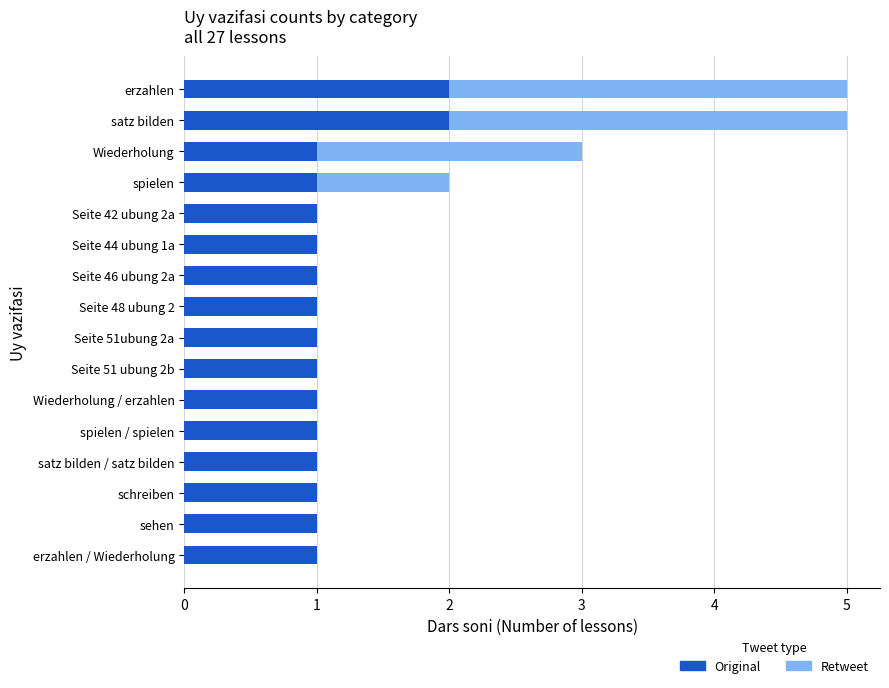

True or false: Original has a value of 2 at erzahlen.

True